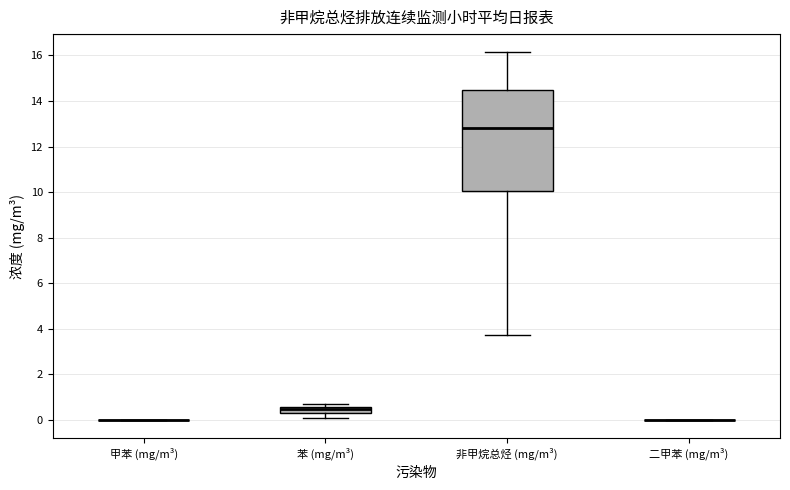

Where does the median line of the box for 非甲烷总烃 (mg/m³) sit on the y-axis? The values are not printed on the chart, so give them approximately, as read against the axis.

12.8